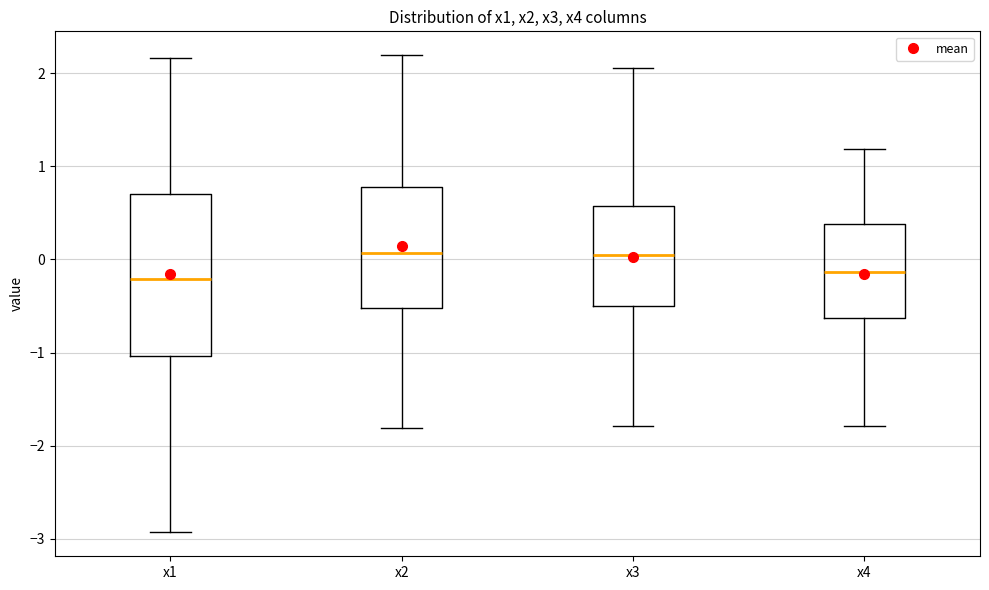

Reading left to right, transcribe this box plot: for each box, give where its median line is, the range the box spans, and where its two whiskers end, as read against the y-axis. The values are not printed on the chart, so give them approximately, as read against the axis.

x1: median -0.2, box -1.0 to 0.7, whiskers -2.9 to 2.2
x2: median 0.1, box -0.5 to 0.8, whiskers -1.8 to 2.2
x3: median 0.0, box -0.5 to 0.6, whiskers -1.8 to 2.1
x4: median -0.1, box -0.6 to 0.4, whiskers -1.8 to 1.2